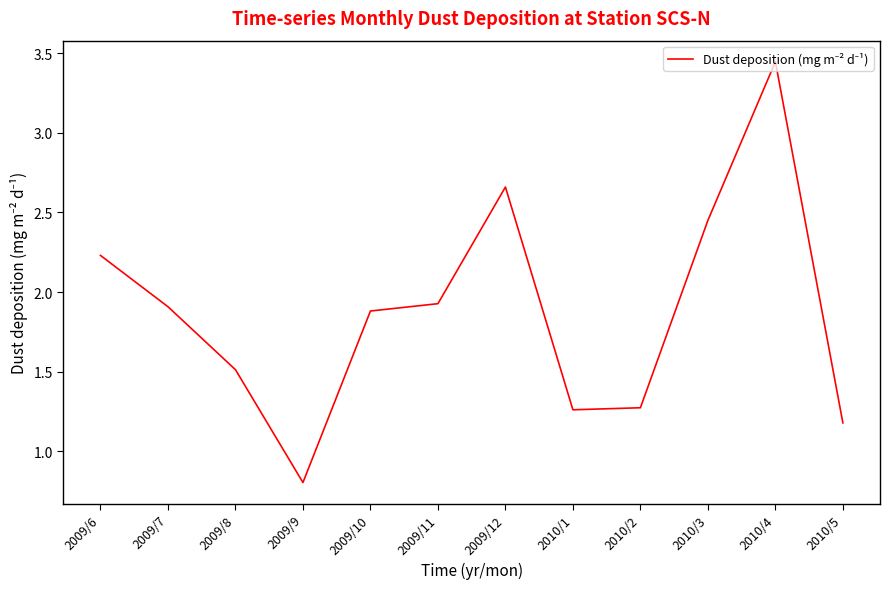

The chart shows a value of 1.2 at 2009/7. True or false?

False